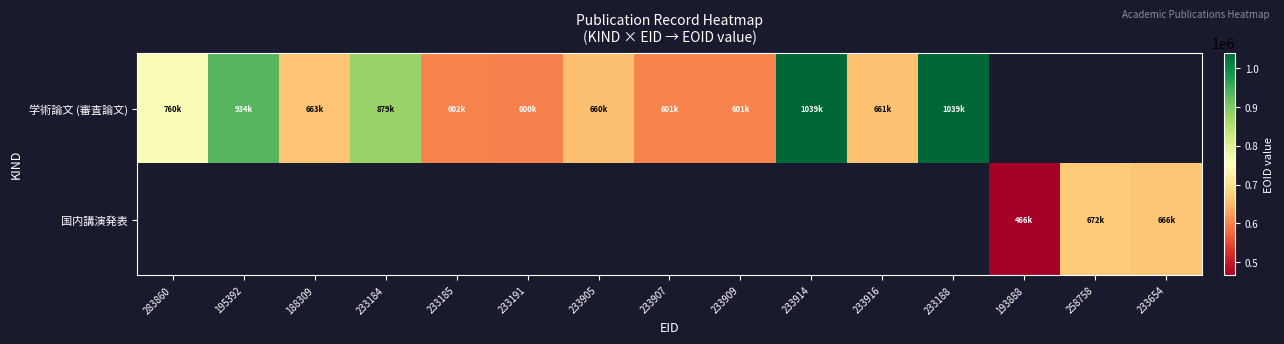

Rank the series by their maximum value, from highest to lowest.

学術論文 (審査論文), 国内講演発表